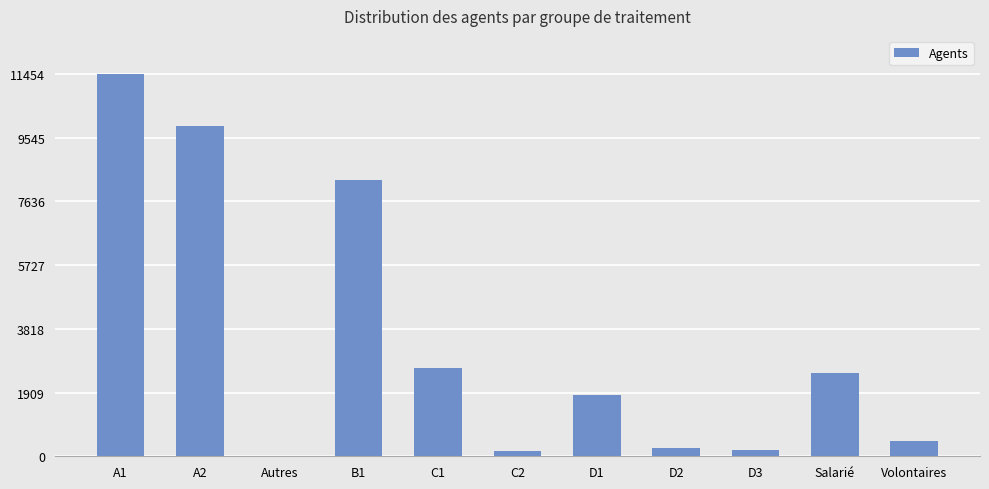

What is the change in value from C1 to D3?

-2461